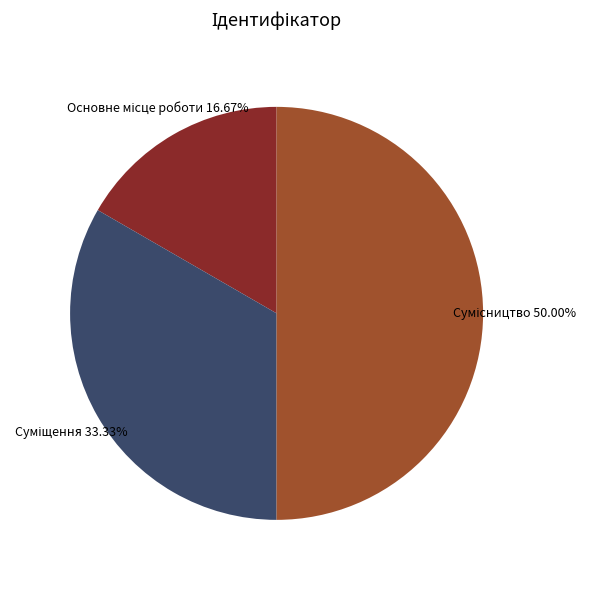

Is Основне місце роботи the majority of the pie?

No